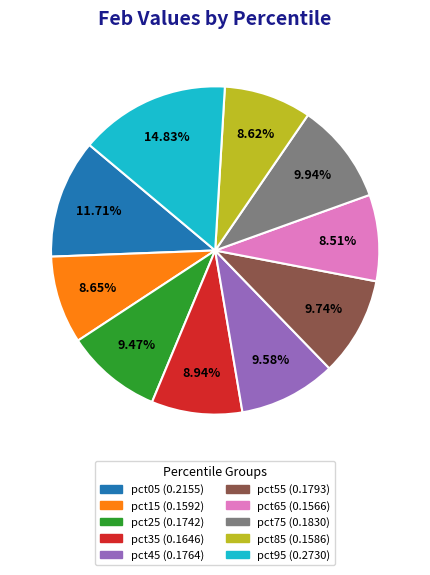

How much of the chart is everything except pct25?

90.5%